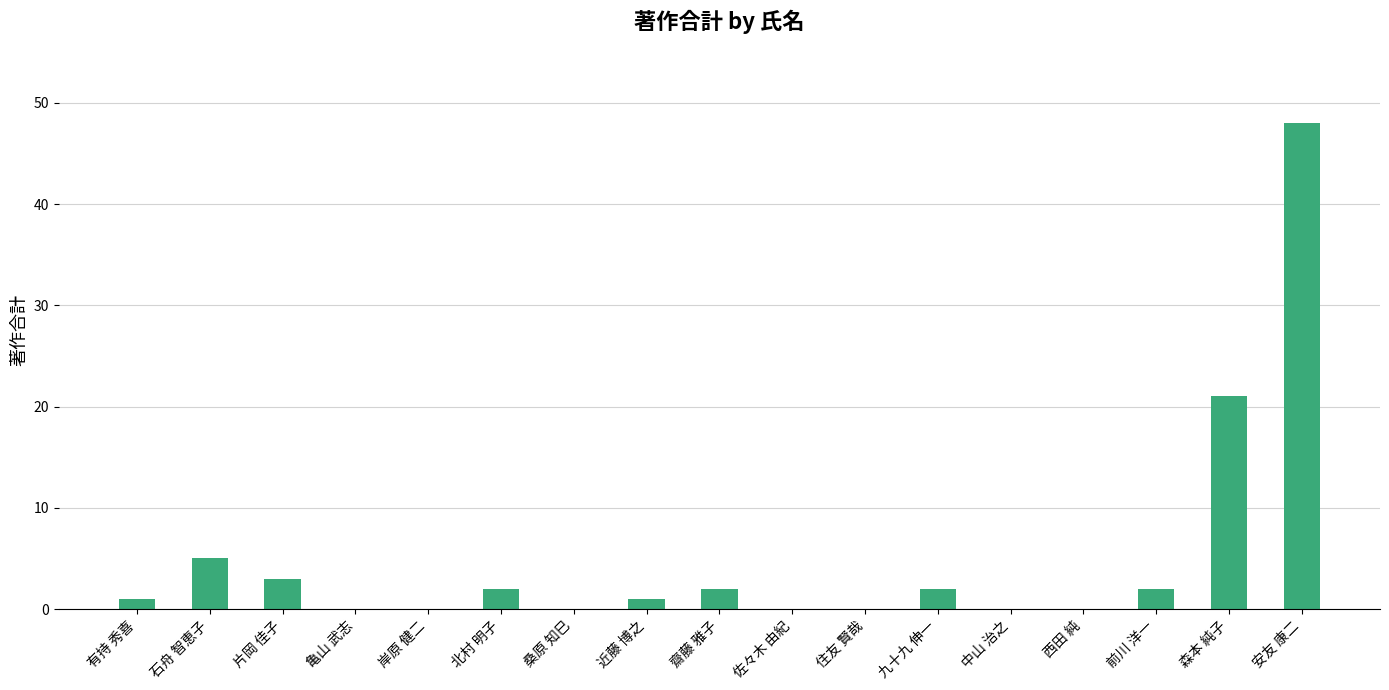

Which has a higher value, 北村 明子 or 森本 純子?

森本 純子